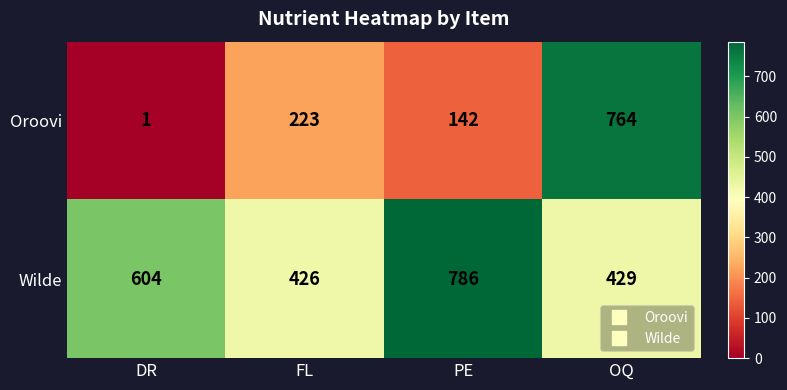

Reading left to right, transcribe all the data shown in this chart.

Oroovi: 1	223	142	764
Wilde: 604	426	786	429